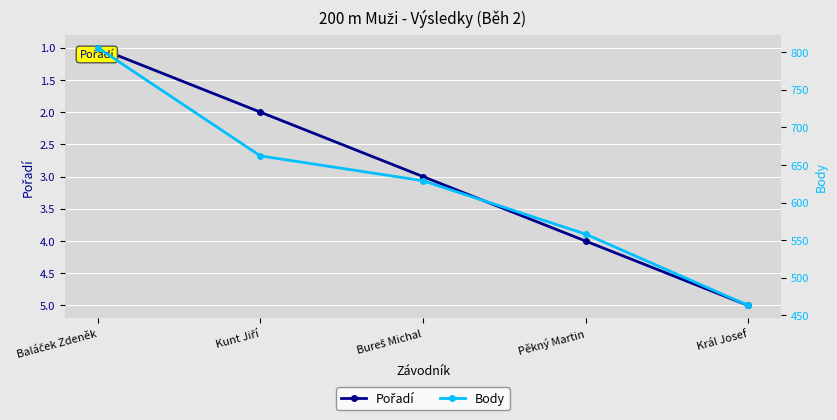

Which series has the largest total across all categories?

Body